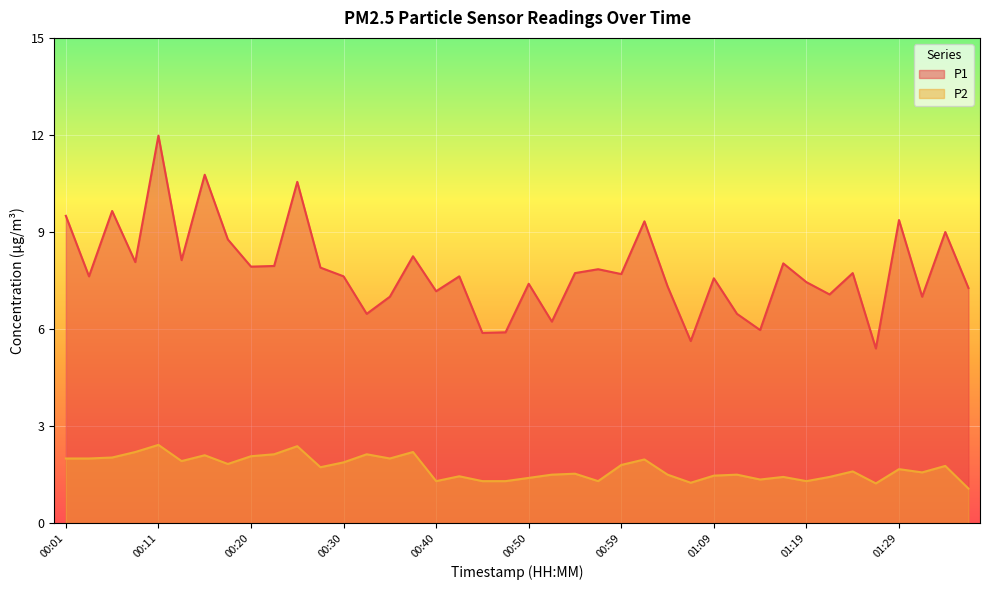

Count the number of data series in this chart.

2